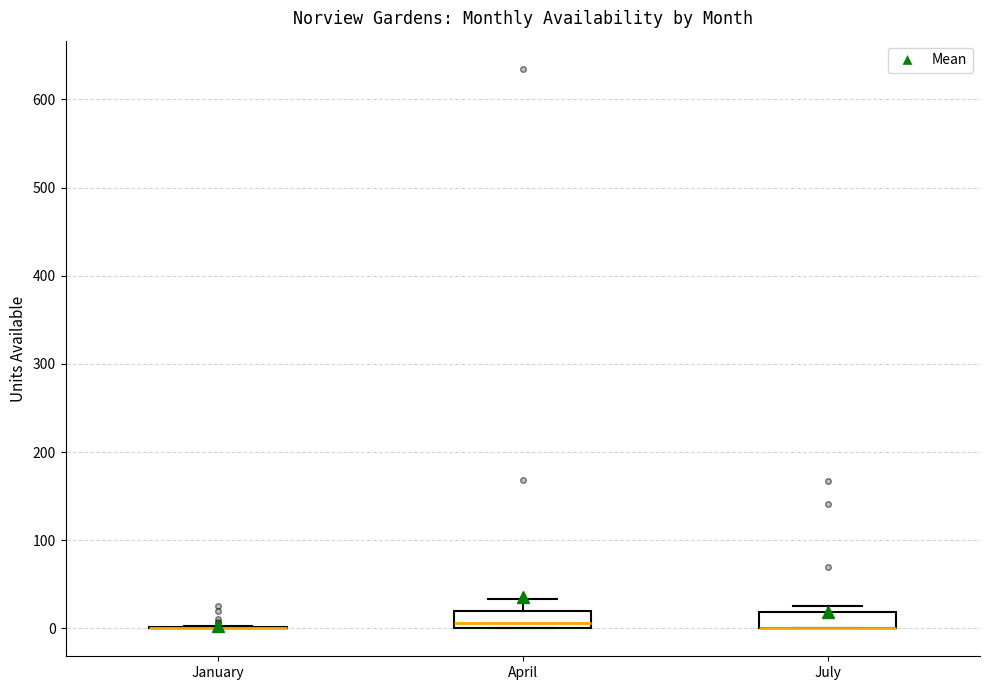

Reading left to right, transcribe this box plot: for each box, give where its median line is, the range the box spans, and where its two whiskers end, as read against the y-axis. The values are not printed on the chart, so give them approximately, as read against the axis.

January: box collapsed to a line at 0, whiskers 0 to 0
April: median 10, box 0 to 20, whiskers 0 to 30
July: median 0 (drawn on the box's lower edge), box 0 to 20, whiskers 0 to 30